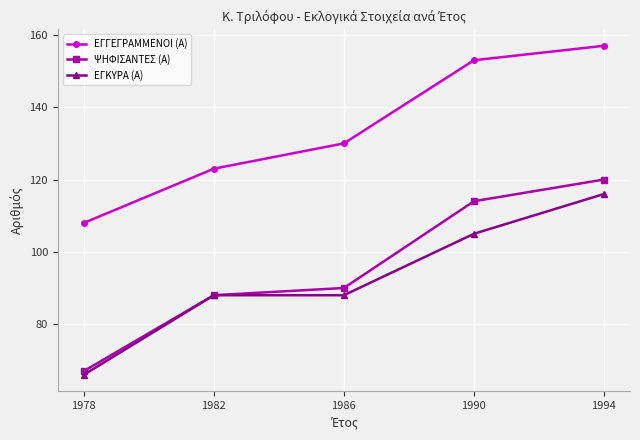

How many lines are shown in the chart?

3